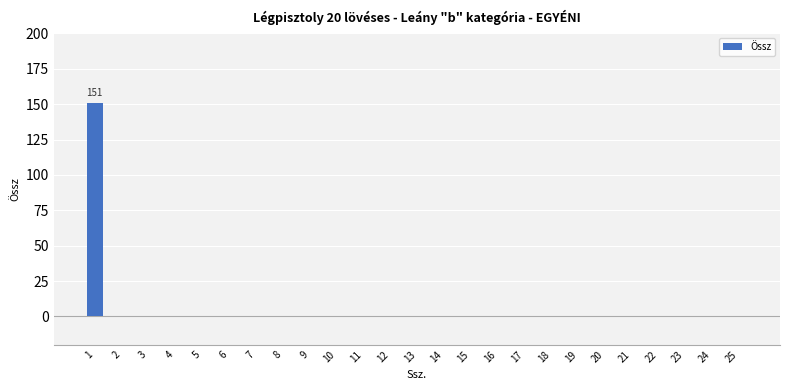

True or false: the data shows 0 at 6.

True